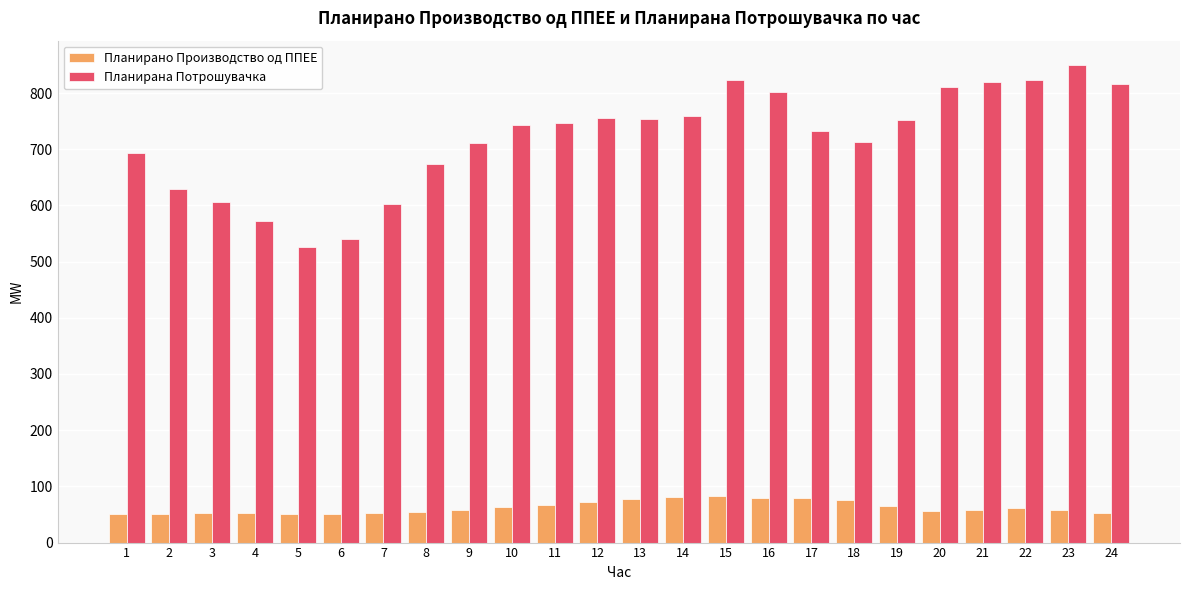

What is the difference between the Планирана Потрошувачка values at 24 and 2?

188.1